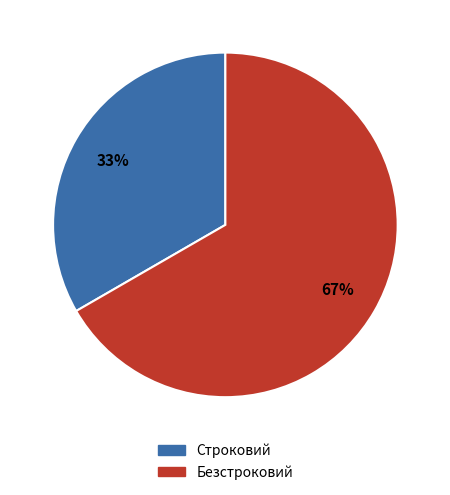

To the nearest percent, what is the average slice percentage?

50%